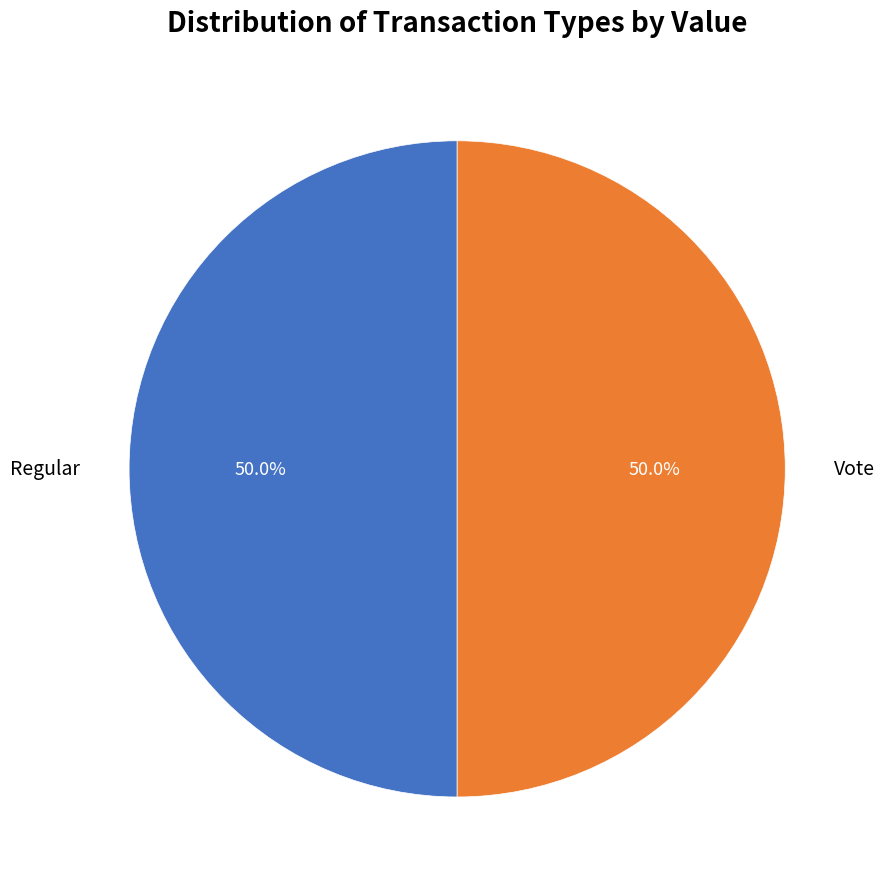

Approximately how many times larger is the value at Regular compared to Vote?

1.0